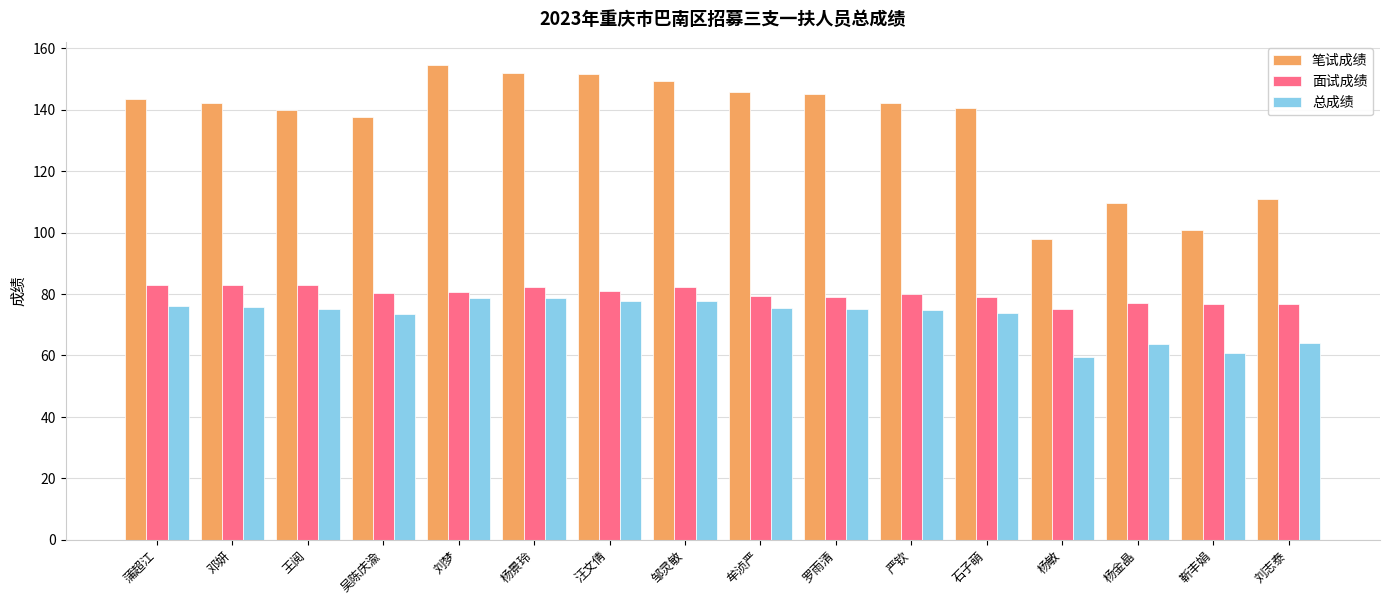

What is the average value of the 笔试成绩 series?

135.3